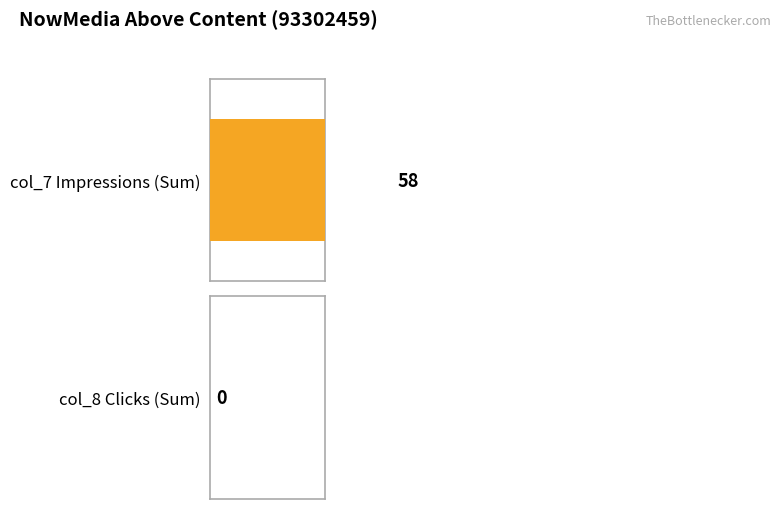

The value of col_7 (Impressions) at 4/21/18 is 6. True or false?

True